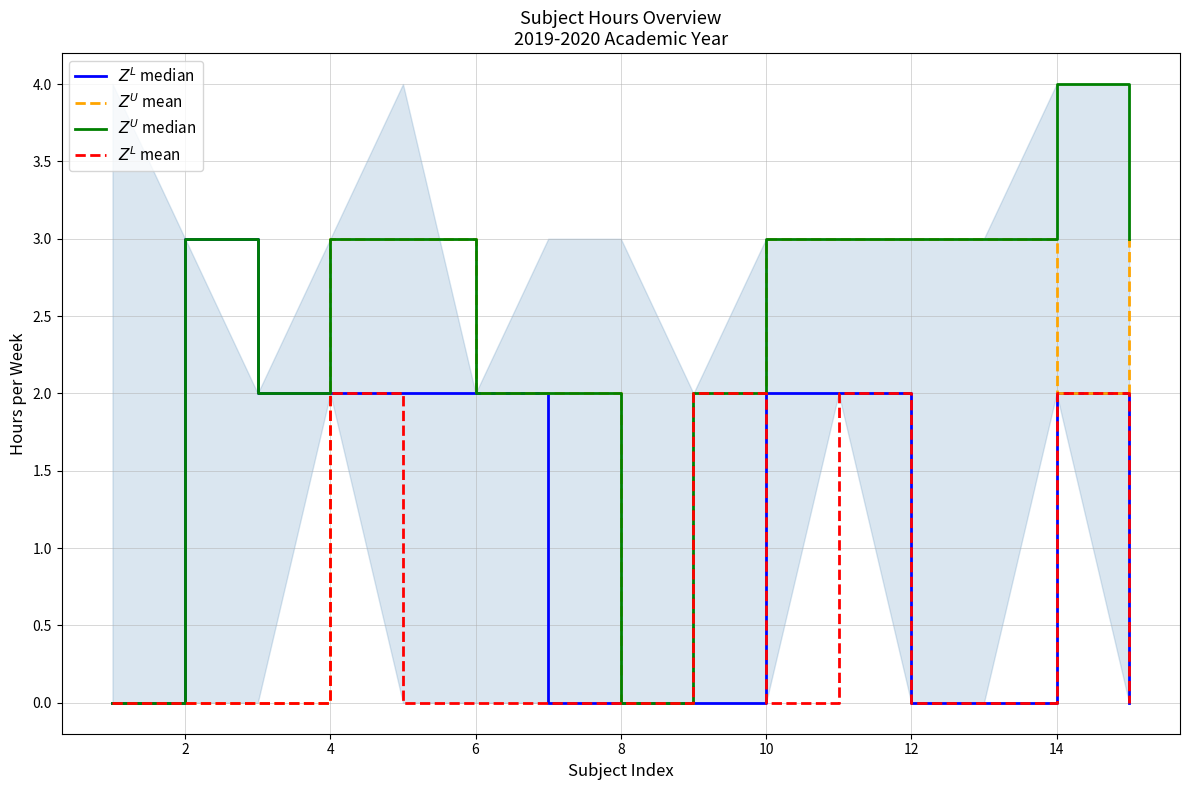

What is the average value of the $Z^L$ median series?

1